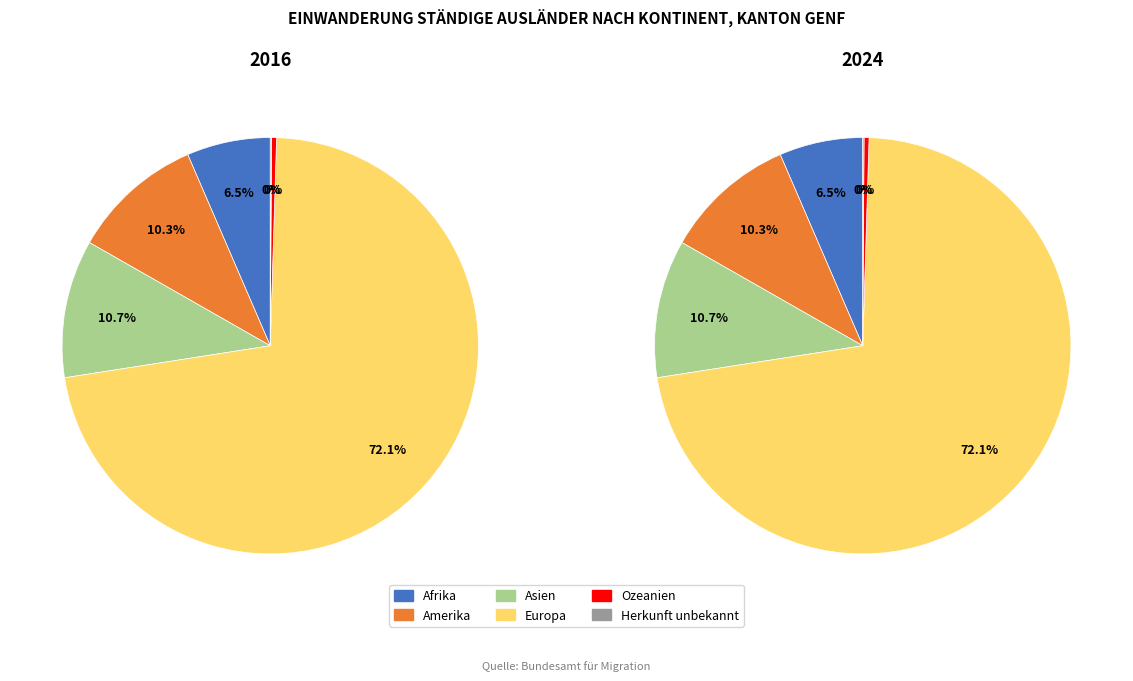

To the nearest percent, what is the combined percentage of Afrika and Ozeanien?

7%